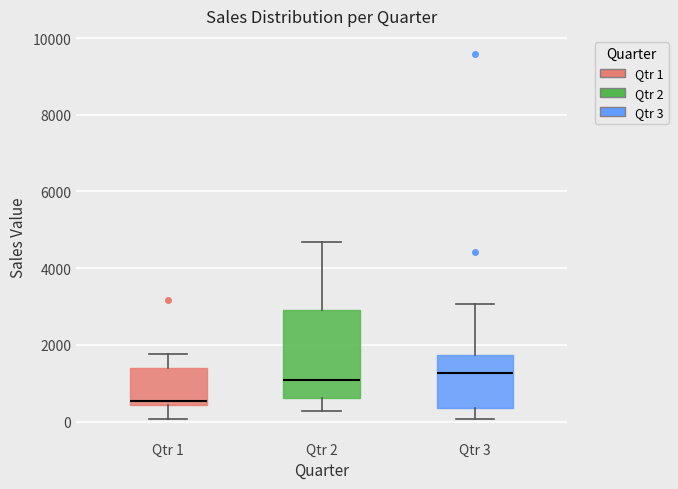

Where is the lower edge of the box for Qtr 3 on the y-axis? The values are not printed on the chart, so give them approximately, as read against the axis.

400